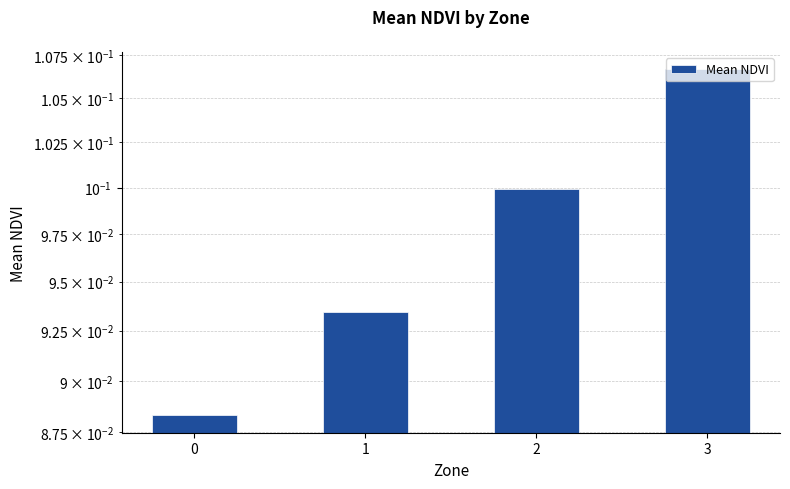

Rank the categories by value from lowest to highest.

0, 1, 2, 3